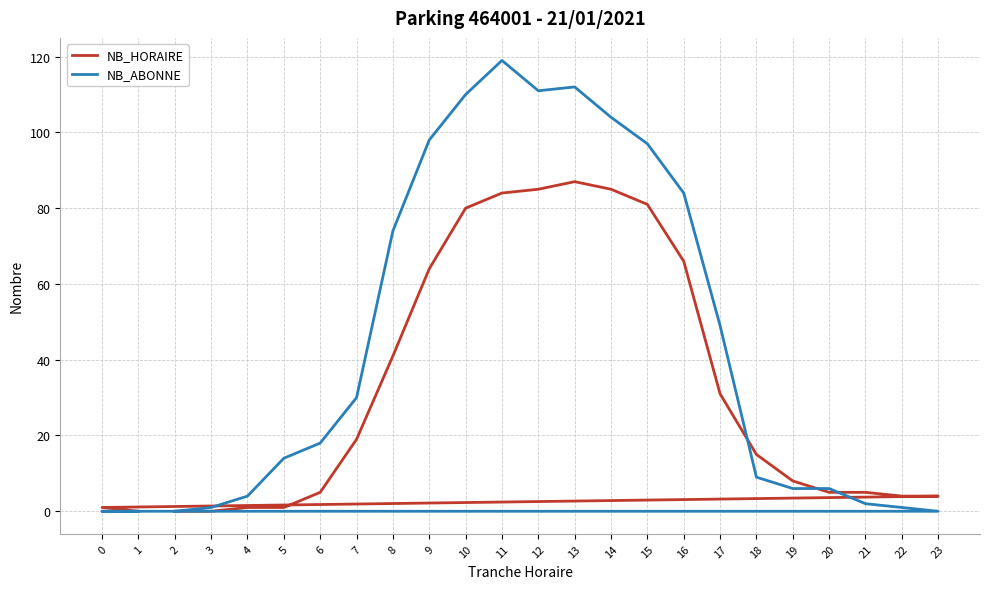

What is the difference between the NB_HORAIRE values at 0 and 16?

65